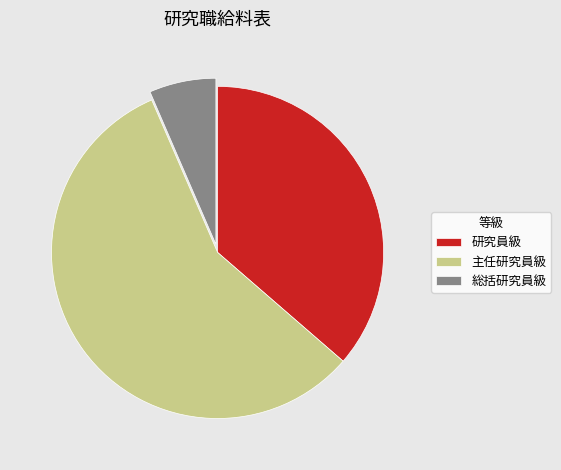

The 総括研究員級 slice represents 1% of the pie. True or false?

False